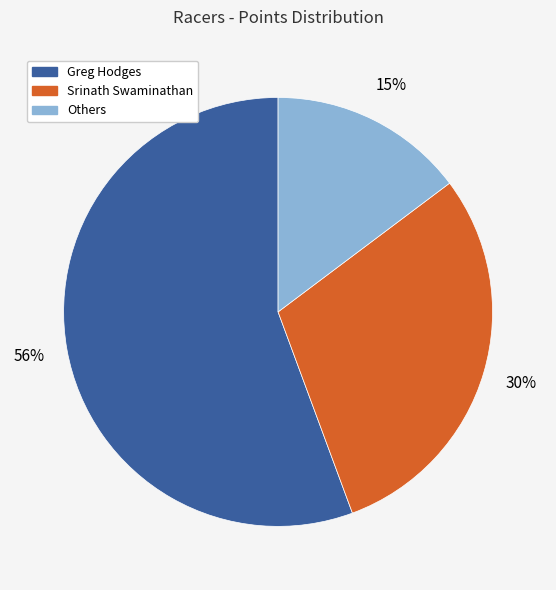

How many segments does this pie chart have?

3